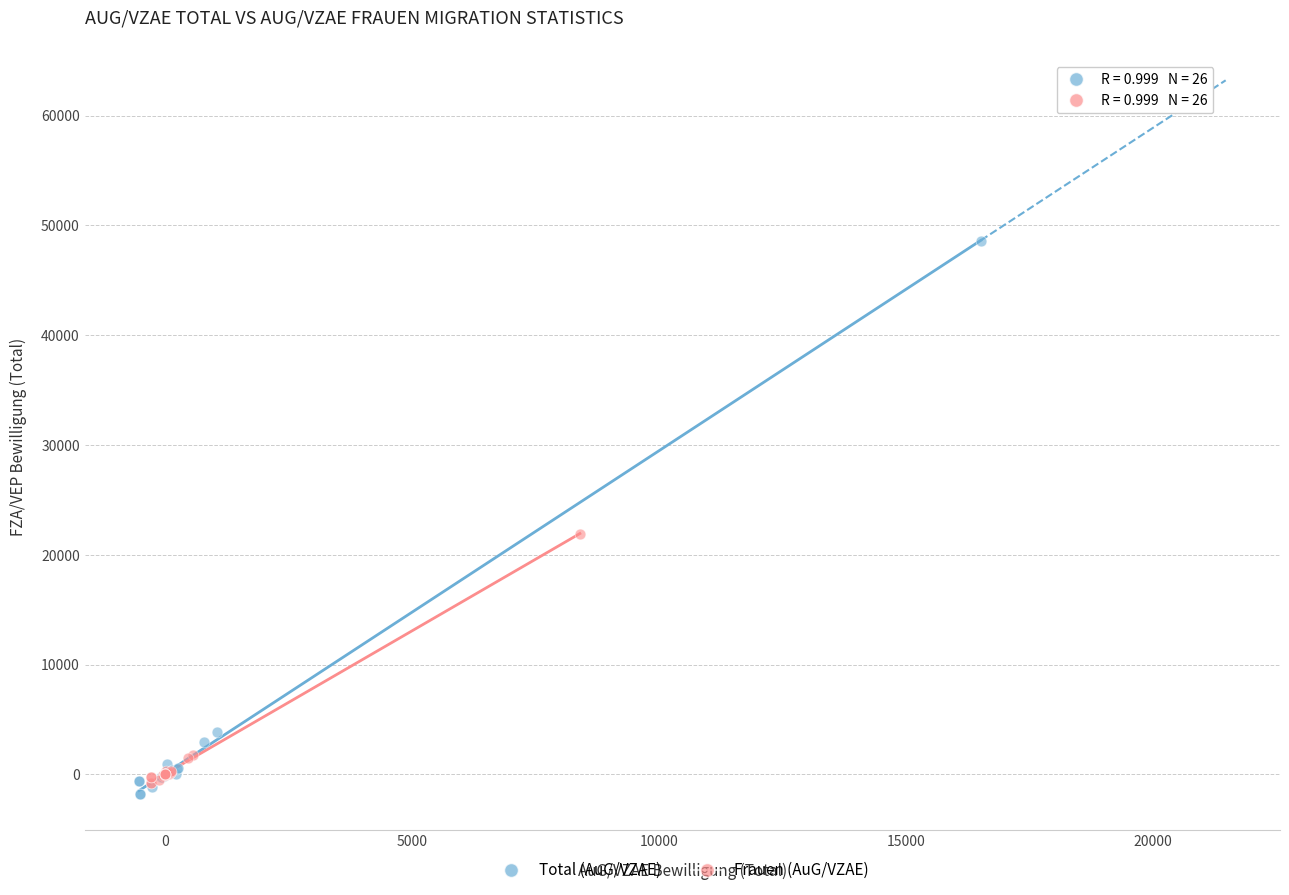

What are all the series names shown in the legend?

Total (AuG/VZAE), Frauen (AuG/VZAE)